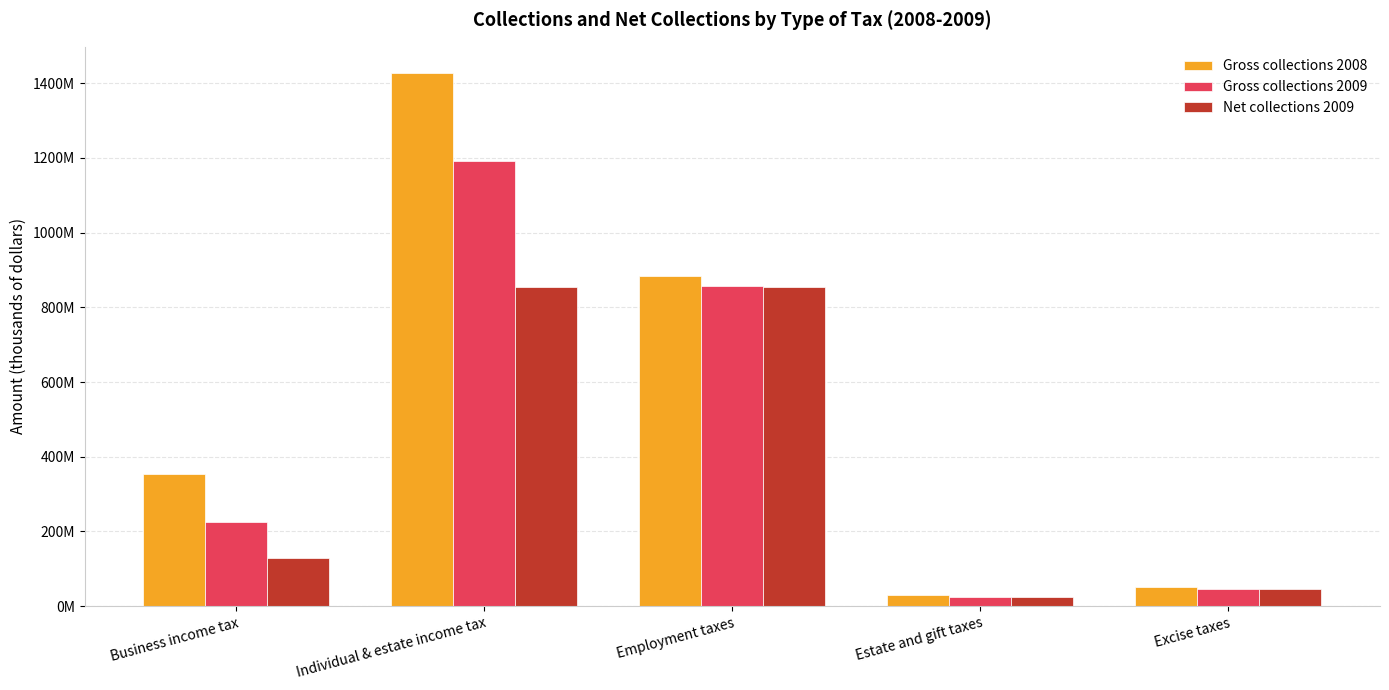

What is the difference between the second highest and minimum values in the Gross collections 2009 series?

833486542.3